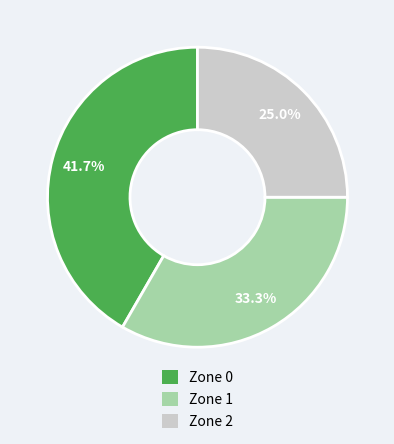

To the nearest percent, what portion does Zone 1 represent?

33%